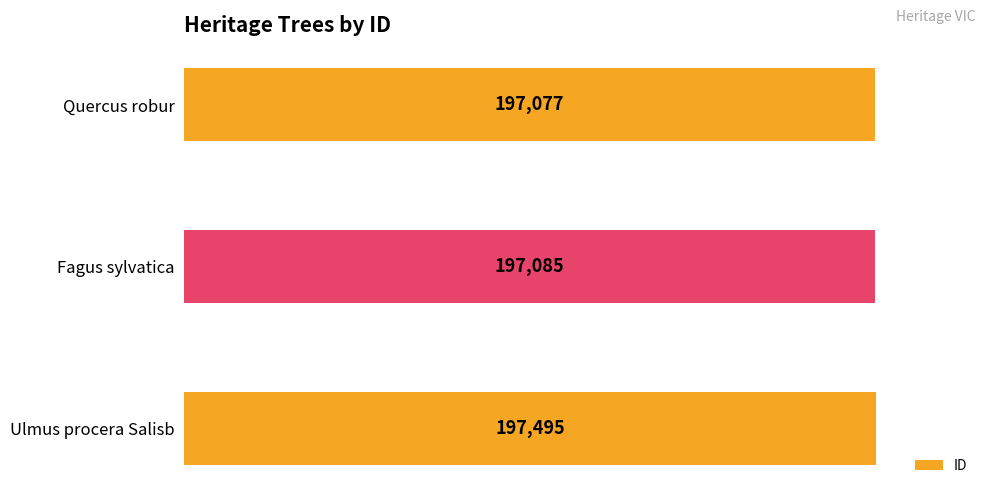

What position from the bottom is Fagus sylvatica?

2